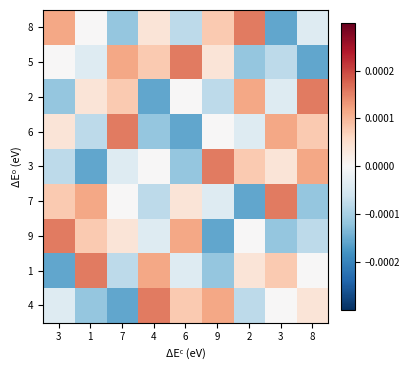

Reading left to right, extract all data points from this chart.

8: 3=0.0	1=0.0	7=-0.0	4=0.0	6=-0.0	9=0.0	2=0.0	3=-0.0	8=-0.0
5: 3=0.0	1=-0.0	7=0.0	4=0.0	6=0.0	9=0.0	2=-0.0	3=-0.0	8=-0.0
2: 3=-0.0	1=0.0	7=0.0	4=-0.0	6=0.0	9=-0.0	2=0.0	3=-0.0	8=0.0
6: 3=0.0	1=-0.0	7=0.0	4=-0.0	6=-0.0	9=0.0	2=-0.0	3=0.0	8=0.0
3: 3=-0.0	1=-0.0	7=-0.0	4=0.0	6=-0.0	9=0.0	2=0.0	3=0.0	8=0.0
7: 3=0.0	1=0.0	7=0.0	4=-0.0	6=0.0	9=-0.0	2=-0.0	3=0.0	8=-0.0
9: 3=0.0	1=0.0	7=0.0	4=-0.0	6=0.0	9=-0.0	2=0.0	3=-0.0	8=-0.0
1: 3=-0.0	1=0.0	7=-0.0	4=0.0	6=-0.0	9=-0.0	2=0.0	3=0.0	8=0.0
4: 3=-0.0	1=-0.0	7=-0.0	4=0.0	6=0.0	9=0.0	2=-0.0	3=0.0	8=0.0